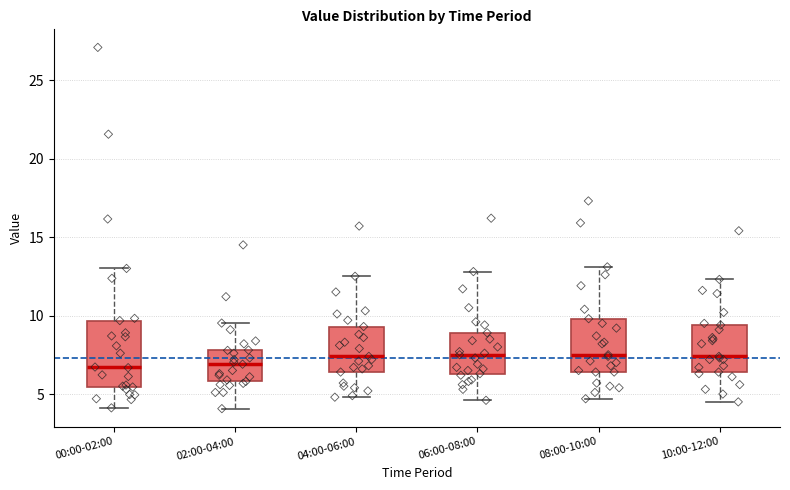

Which box is the tallest, from its lower edge to its upper edge?

00:00-02:00